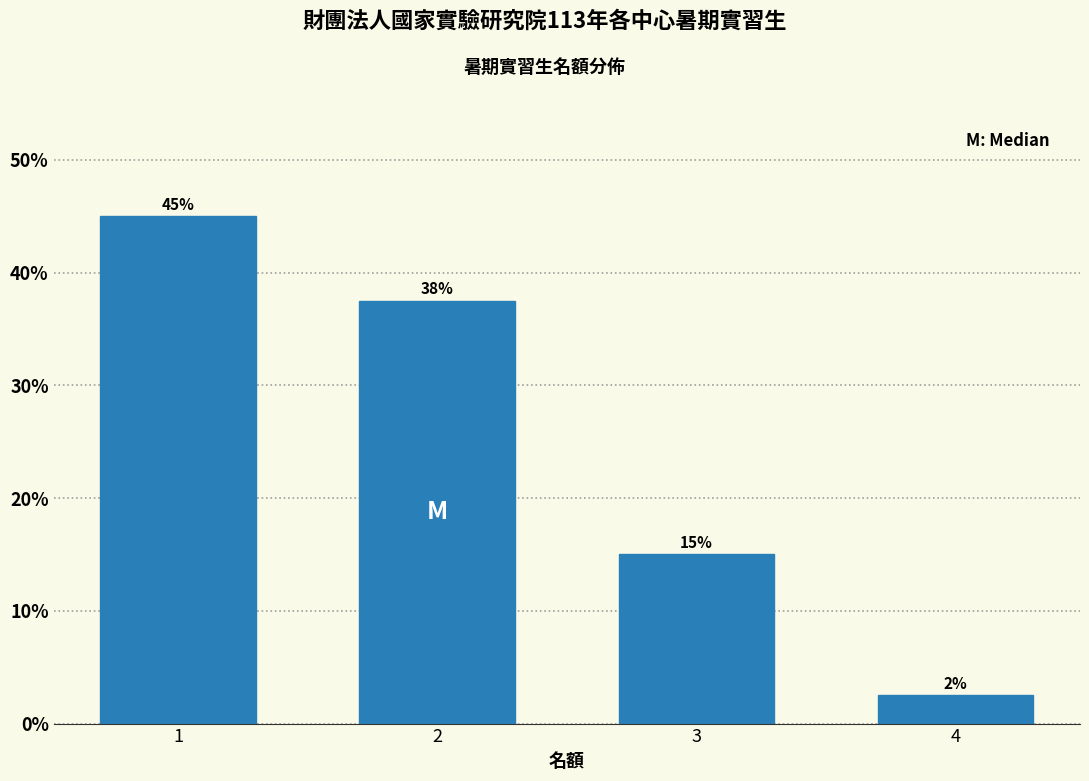

The value at 2 is 37.5. True or false?

True